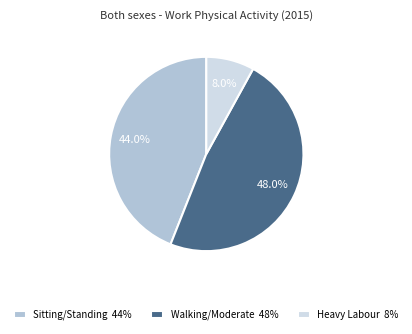

Does any single category account for the majority?

No